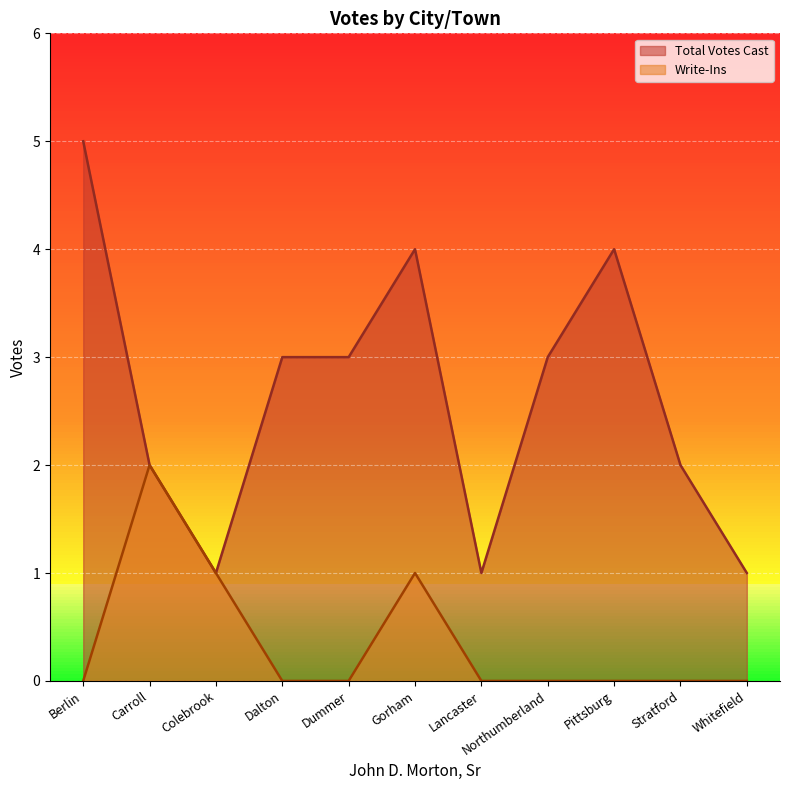

True or false: Total Votes Cast and Write-Ins cross at least once.

False